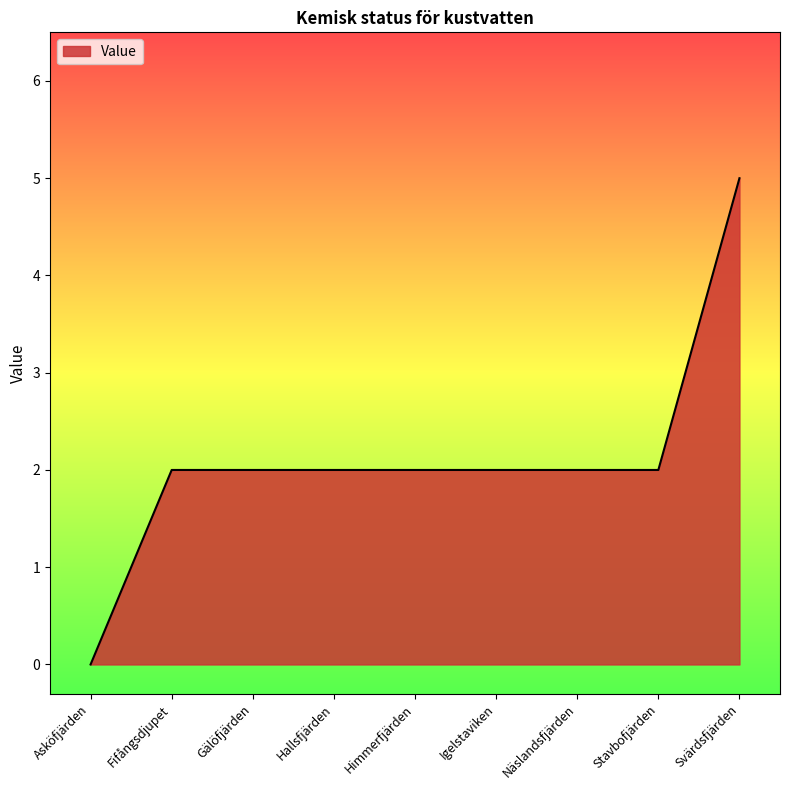

The value at Himmerfjärden is 2. True or false?

True